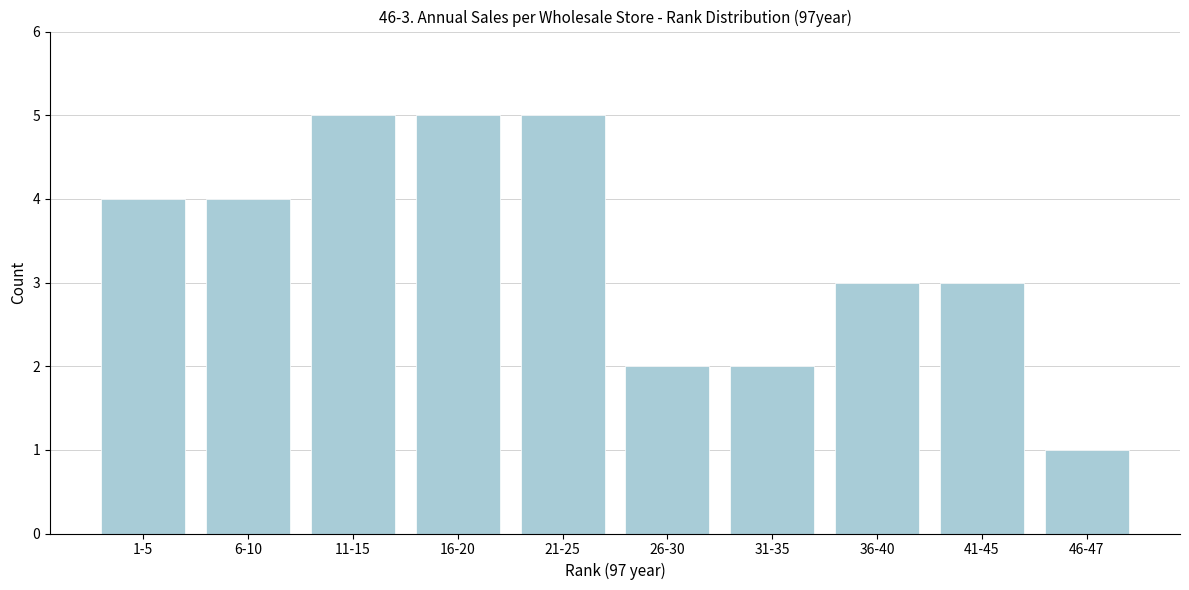

Reading left to right, extract all data points from this chart.

4	4	5	5	5	2	2	3	3	1